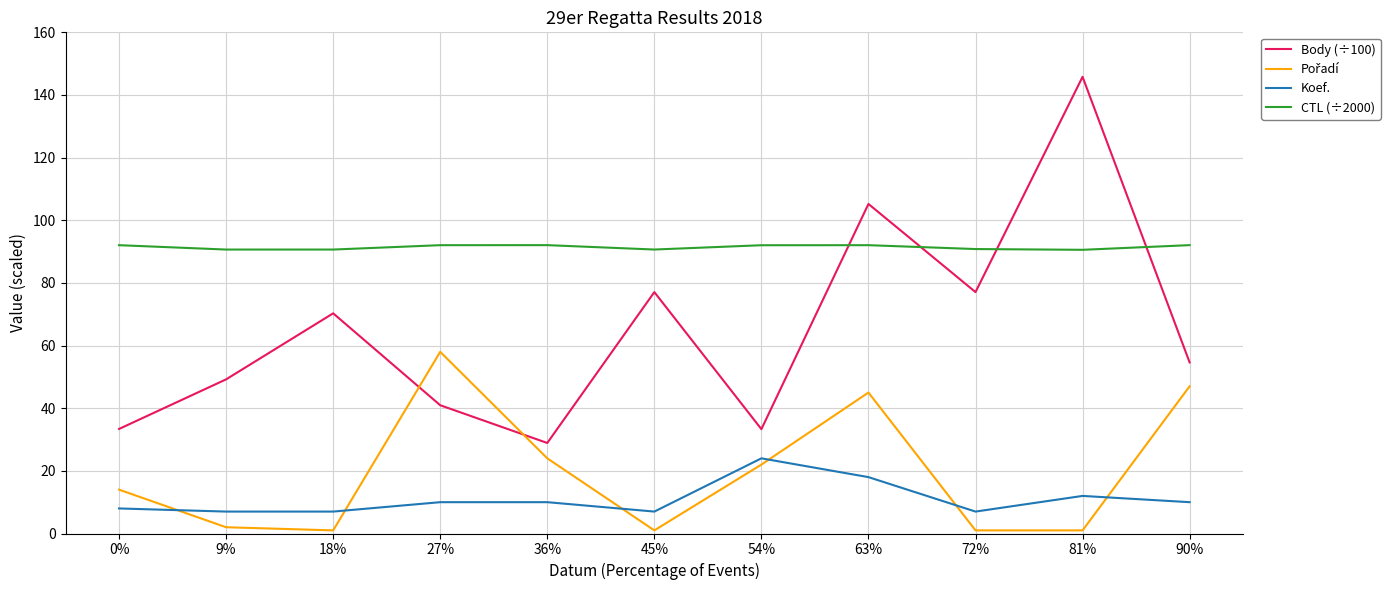

What is the lowest value of the Koef. series?

7.0